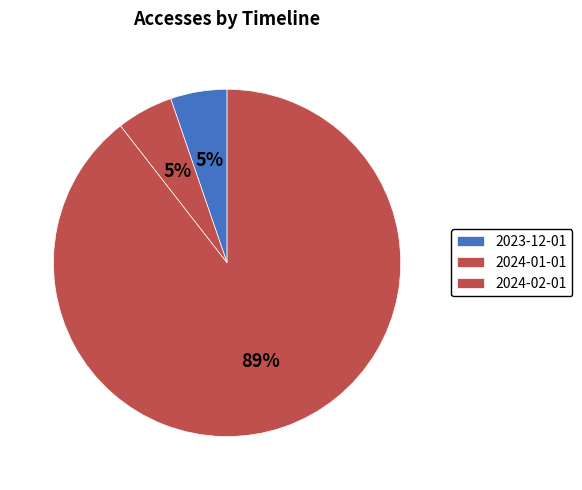

Count the number of slices in the pie.

3